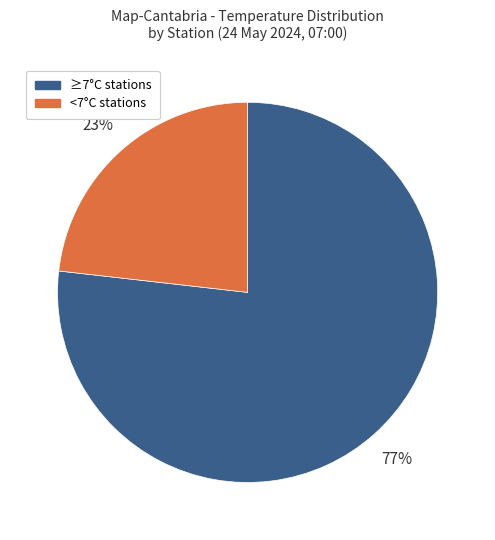

Is there any slice that represents more than half of the pie?

Yes